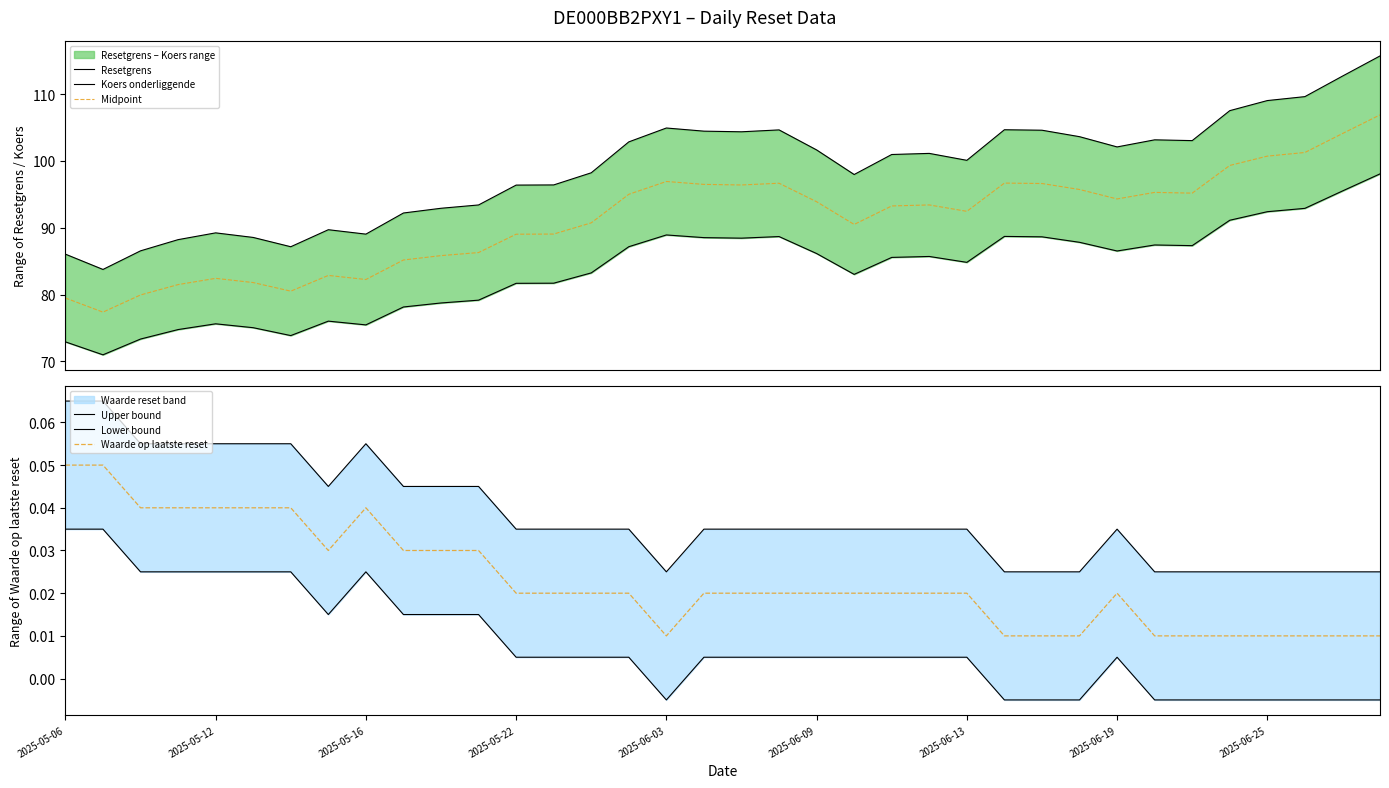

What is the total value across all series at 26?

289.9